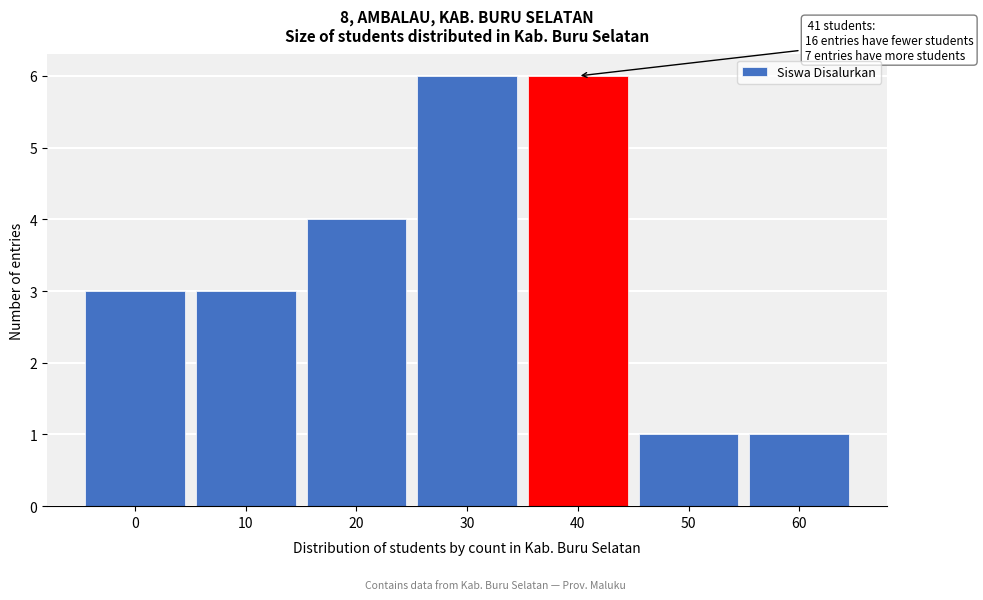

Reading right to left, transcribe all the data shown in this chart.

1	1	6	6	4	3	3